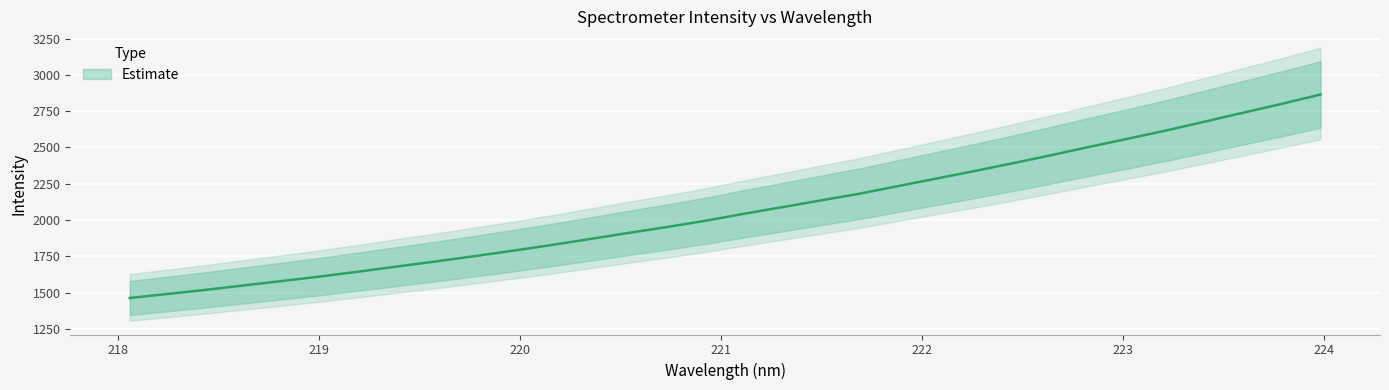

Reading left to right, list all the values displayed in this chart.

1462.6	1491.1	1519.6	1550.2	1581.0	1612.1	1646.2	1681.1	1715.7	1752.2	1789.6	1828.6	1870.0	1911.8	1952.4	1995.6	2043.9	2089.3	2135.7	2181.6	2233.9	2285.8	2338.0	2391.8	2447.3	2505.0	2560.8	2617.9	2678.5	2739.9	2800.5	2864.4